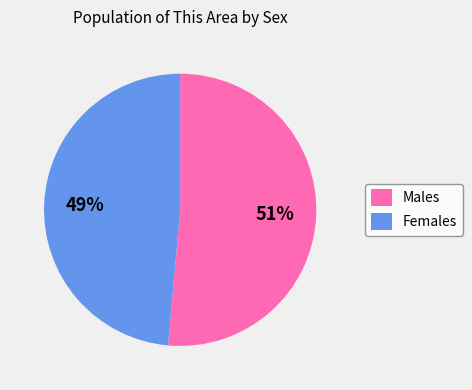

Do Females and Males together represent more than half of the pie?

Yes